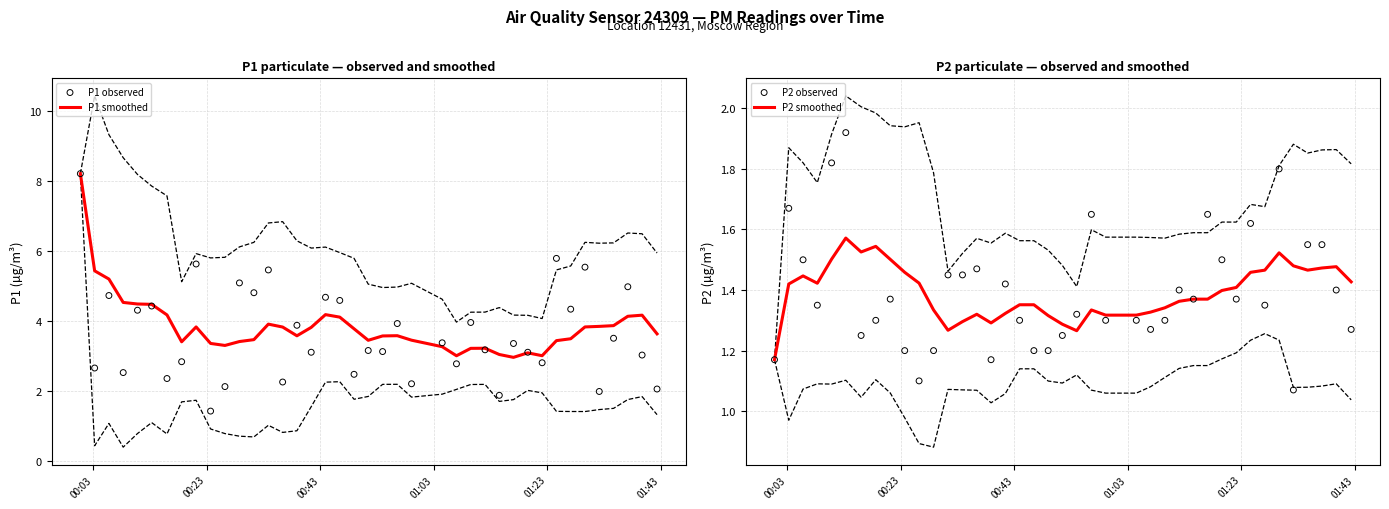

Which series reaches the minimum Y coordinate?

P2 observed